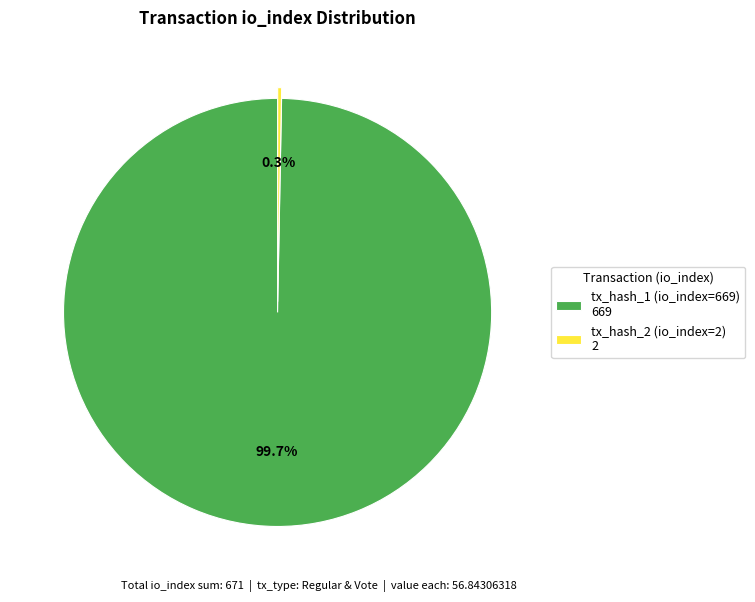

To the nearest percent, what is the combined percentage of tx_hash_2 (io_index=2) and tx_hash_1 (io_index=669)?

100%